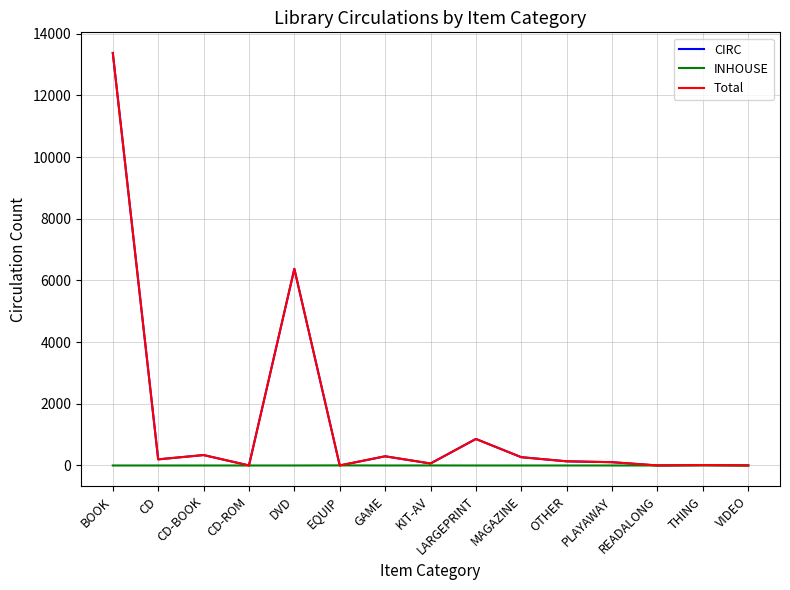

At which category is the sum across all series the highest?

BOOK